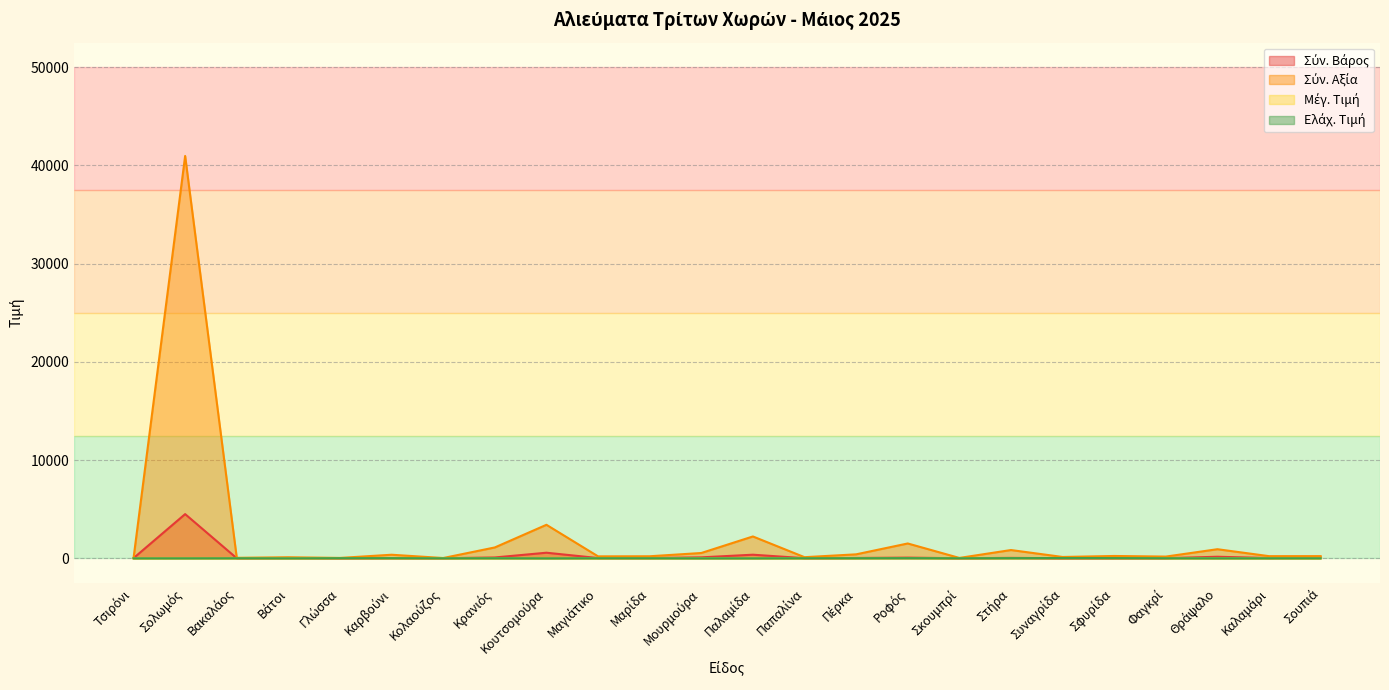

What are all the series names shown in the legend?

Σύν. Βάρος, Σύν. Αξία, Μέγ. Τιμή, Ελάχ. Τιμή